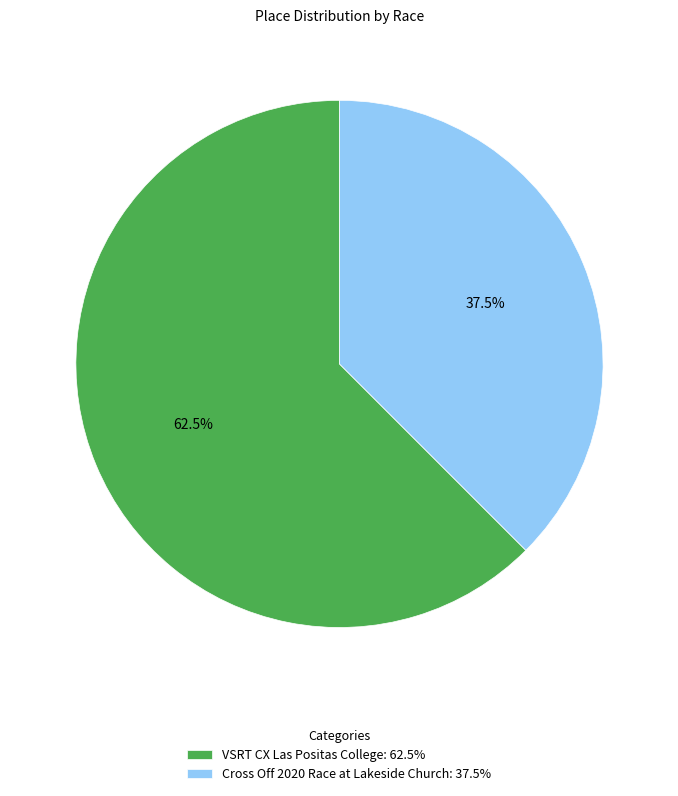

To the nearest percent, what is the difference between the largest and smallest slice percentages?

25%